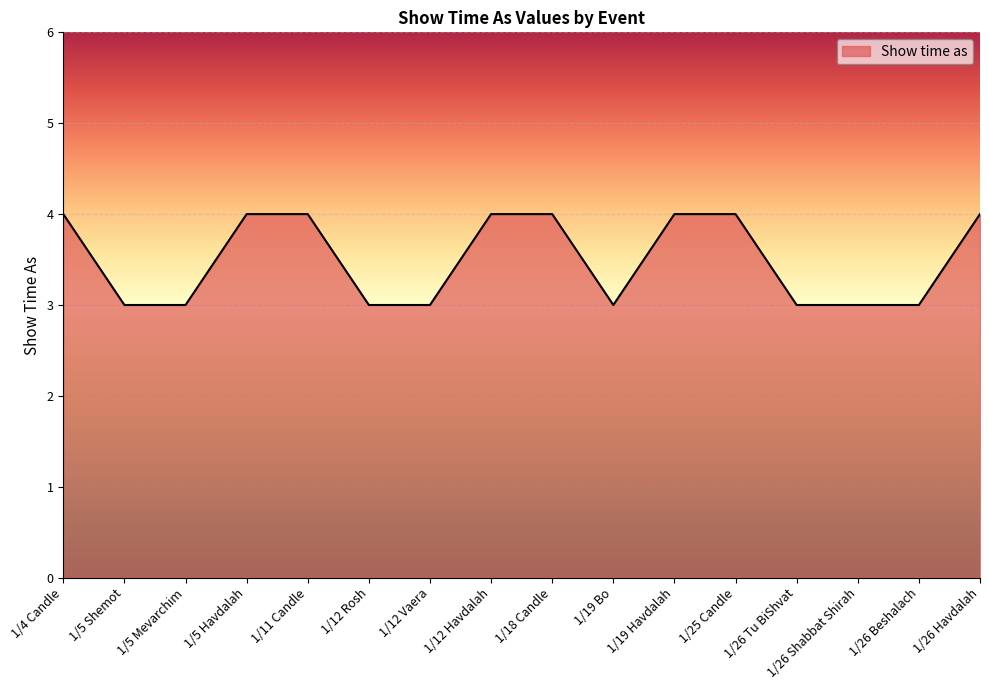

What is the smallest value displayed?

3